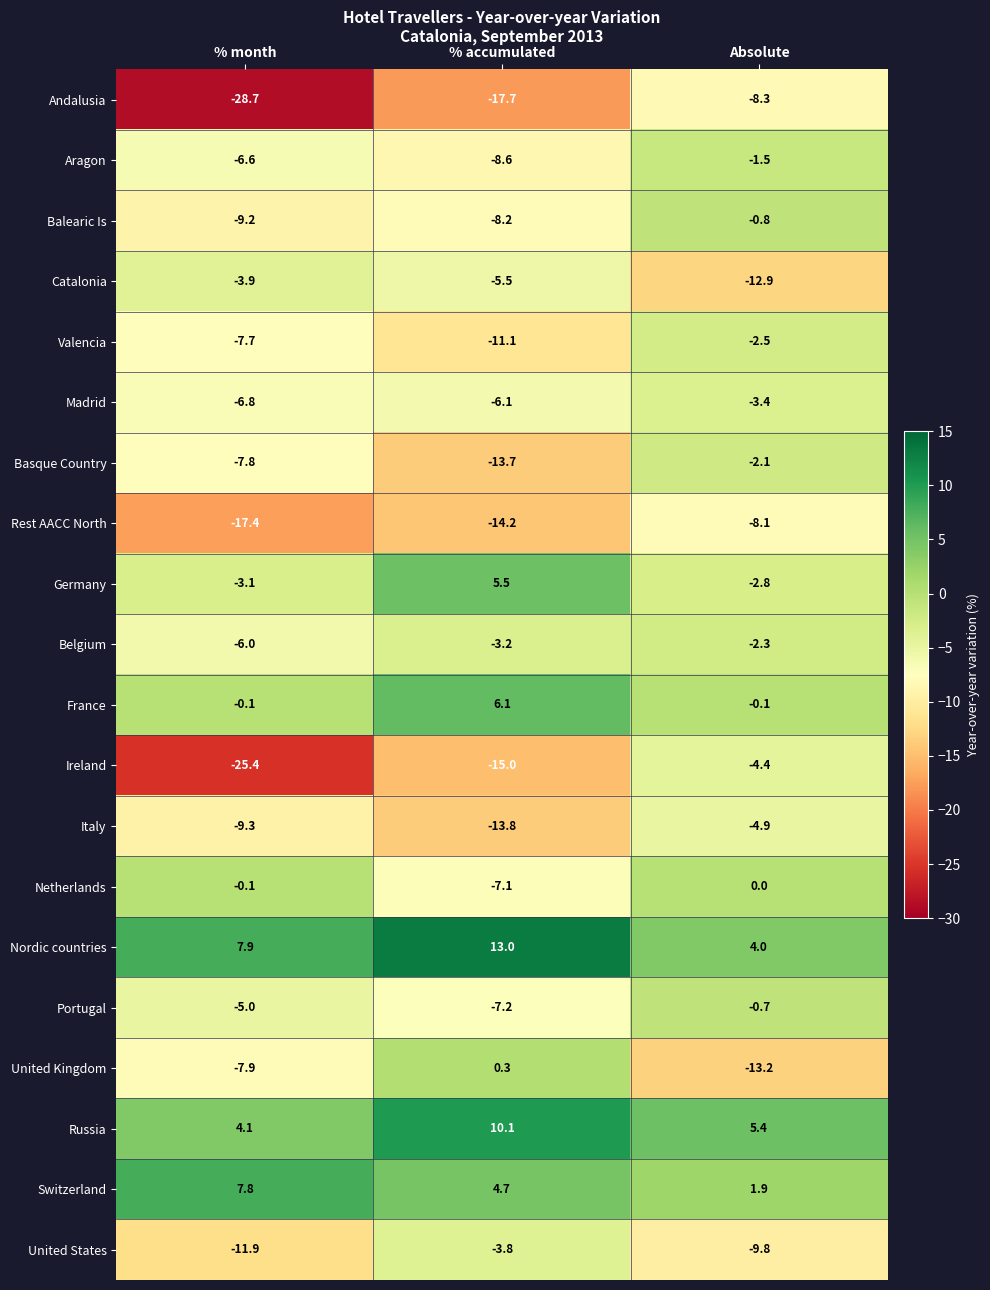

What is the difference between the United Kingdom values at % month and Absolute?

5.3